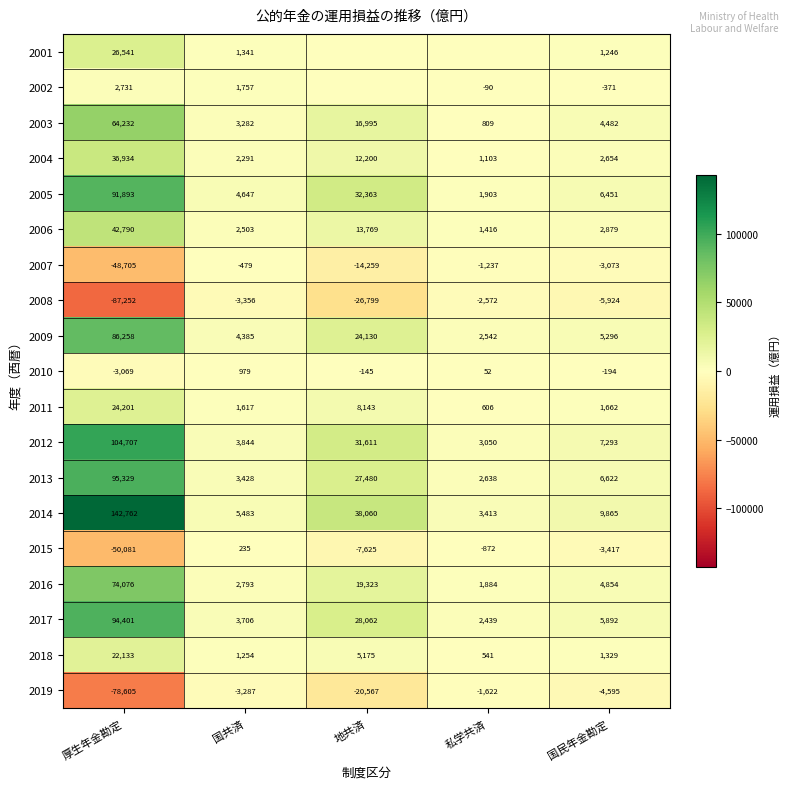

Between 私学共済 and 国共済, which is larger?

国共済